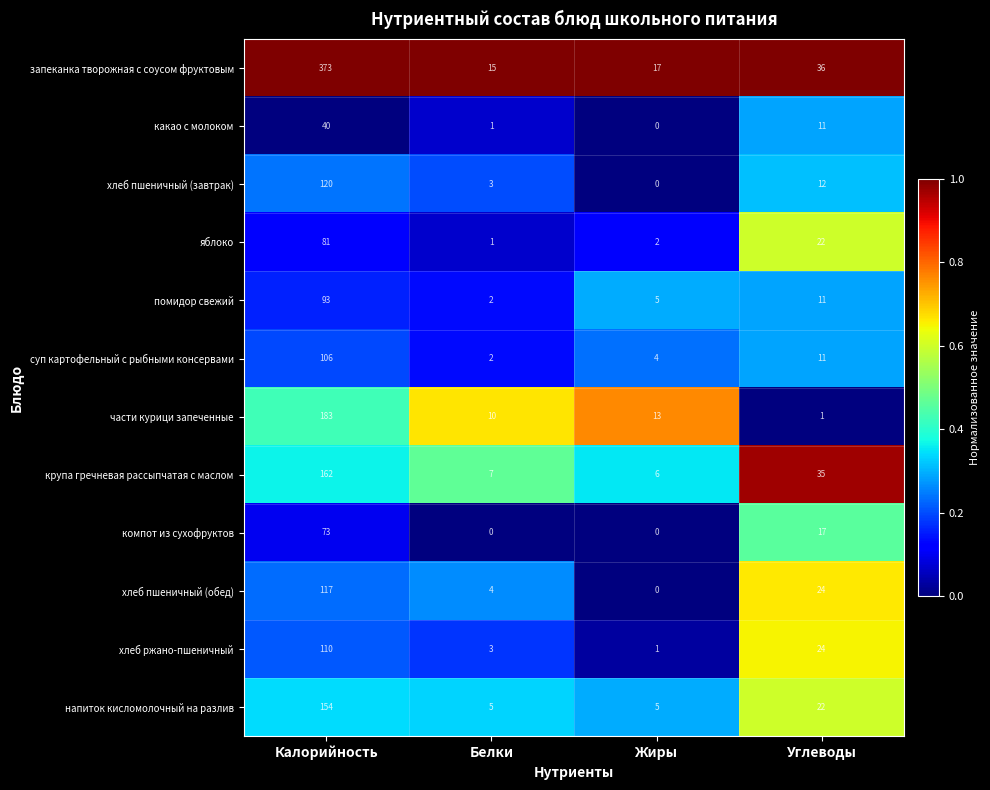

Which series has the largest total across all categories?

запеканка творожная с соусом фруктовым